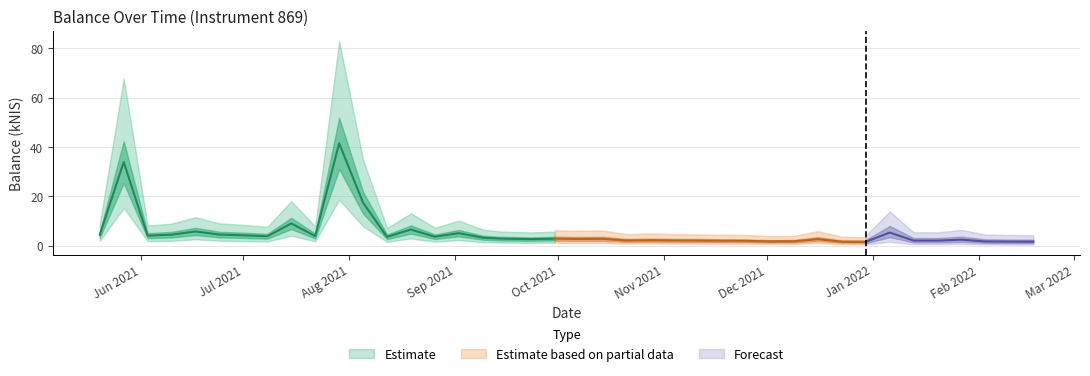

Rank the categories by value from lowest to highest.

32, 31, 39, 38, 37, 28, 29, 27, 26, 35, 25, 34, 22, 24, 23, 36, 18, 30, 20, 21, 19, 17, 16, 12, 14, 7, 9, 2, 6, 0, 3, 5, 15, 33, 4, 13, 8, 11, 1, 10